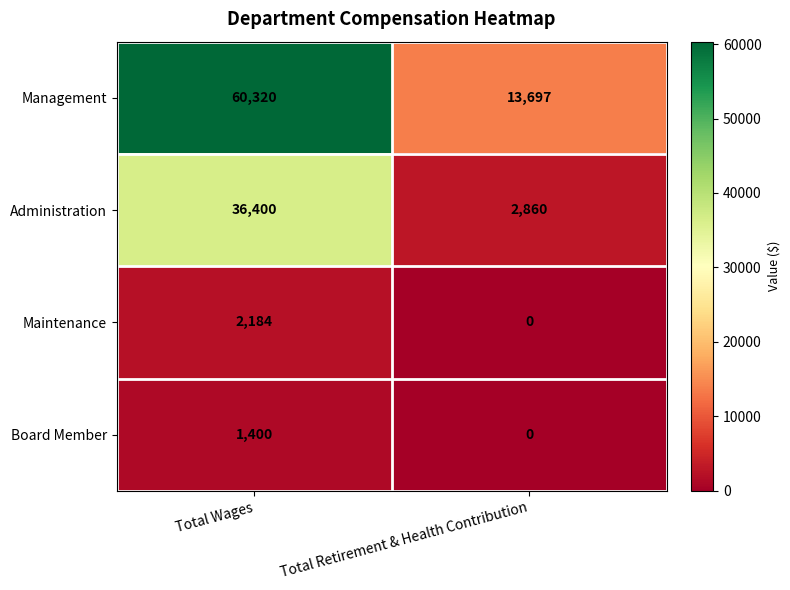

What is the difference between the highest and lowest values at Total Retirement & Health Contribution?

13697